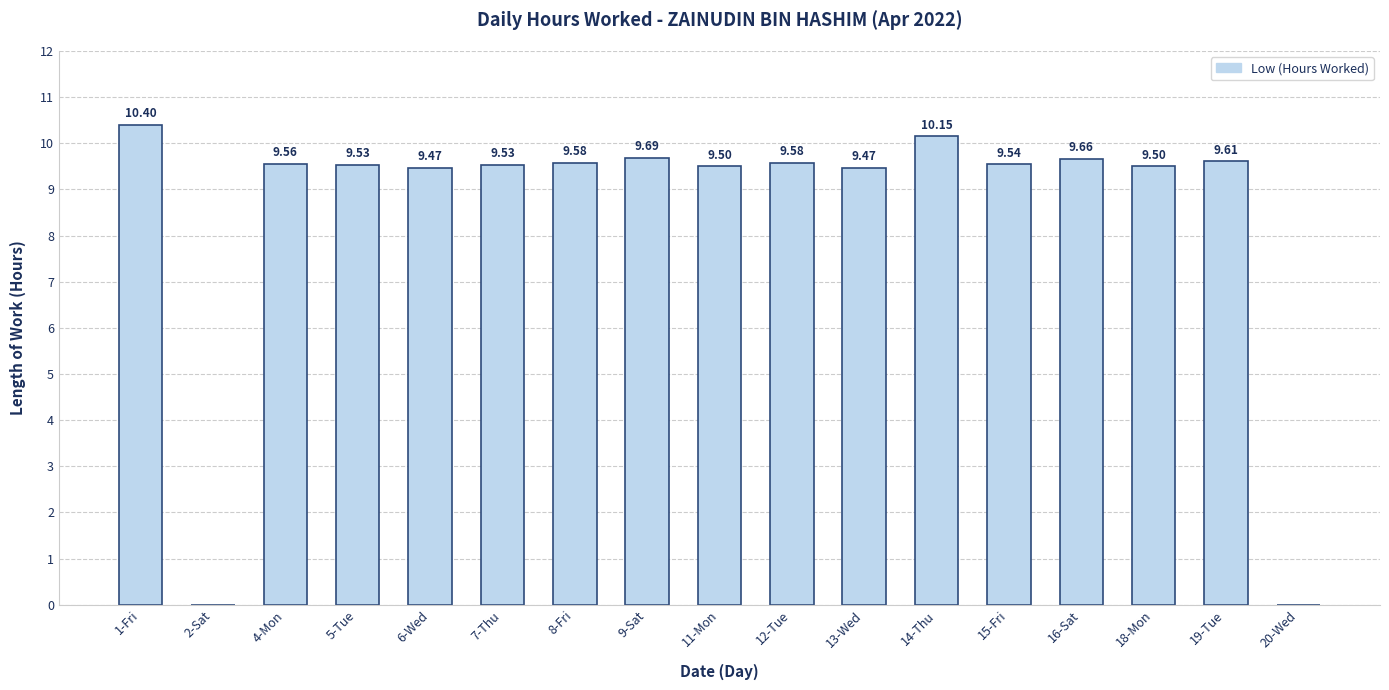

Which has a higher value, 18-Mon or 9-Sat?

9-Sat